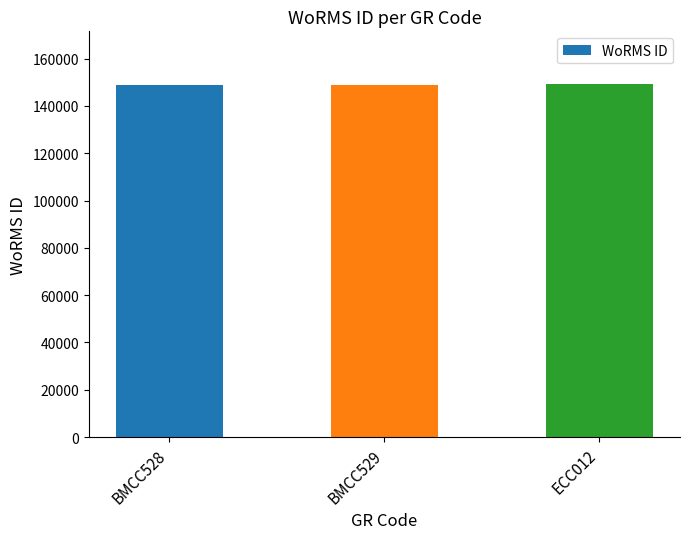

Count the number of data series in this chart.

1